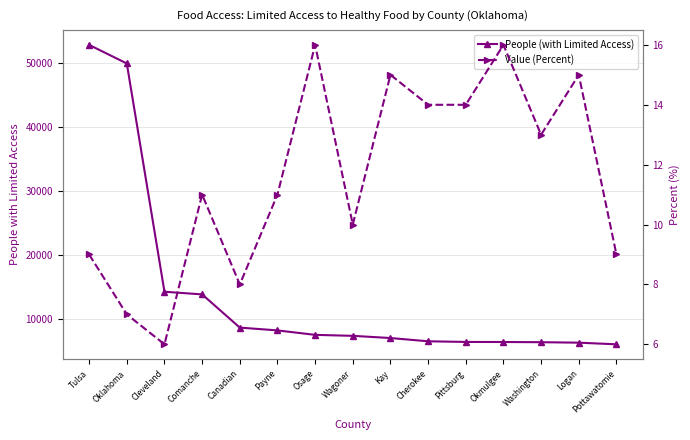

What is the label of the 13th point from the right?

Cleveland